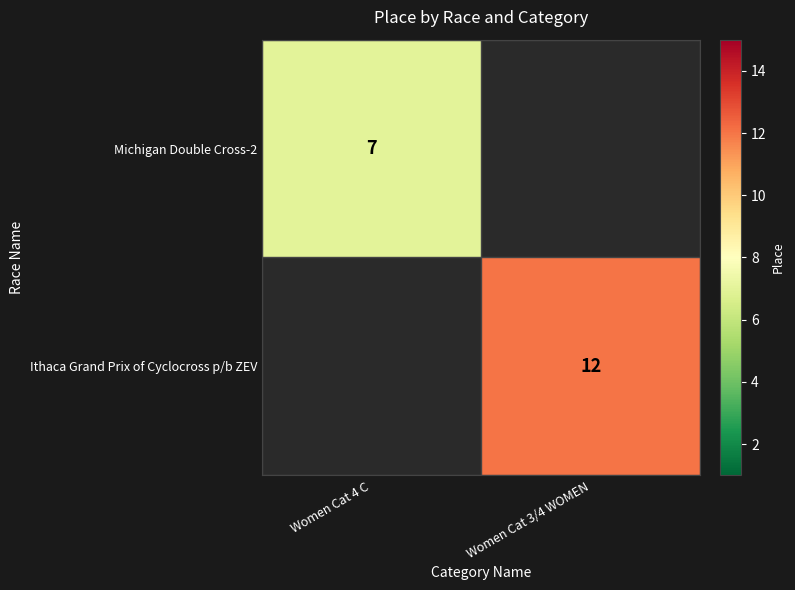

The value of Ithaca Grand Prix of Cyclocross p/b ZEV at Women Cat 3/4 WOMEN is 12. True or false?

True